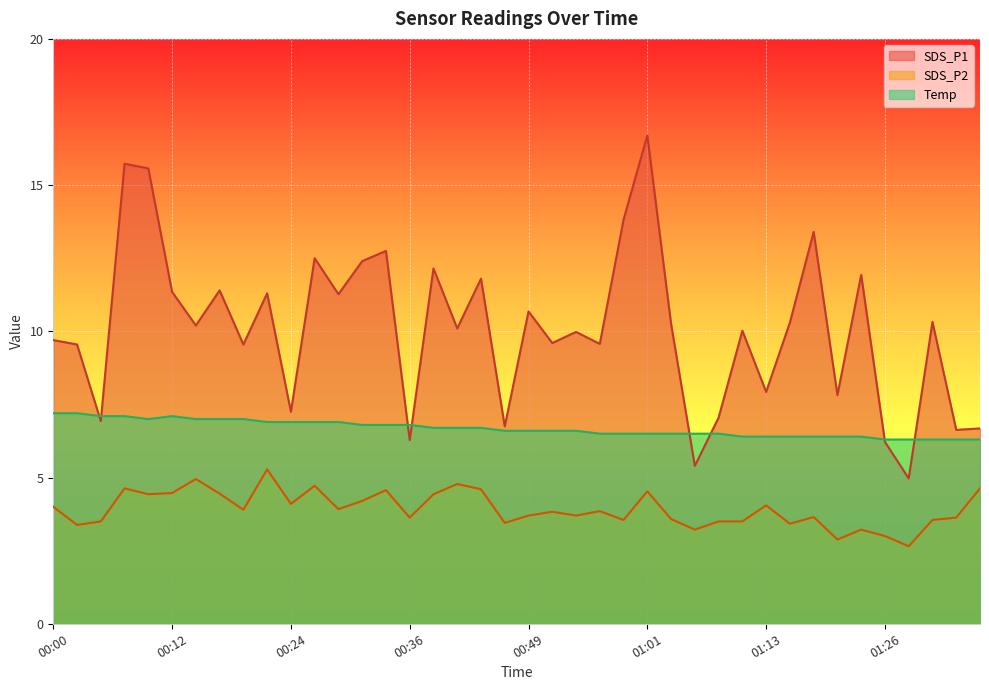

True or false: SDS_P2 and Temp cross at least once.

False